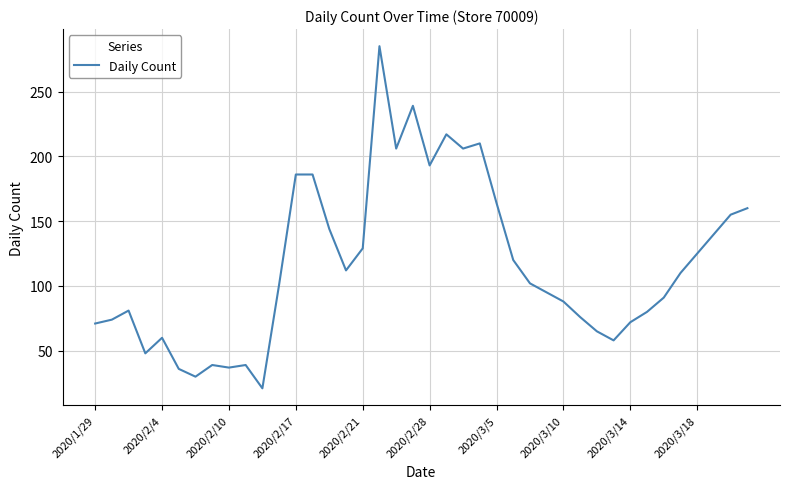

What is the maximum value shown in the chart?

285